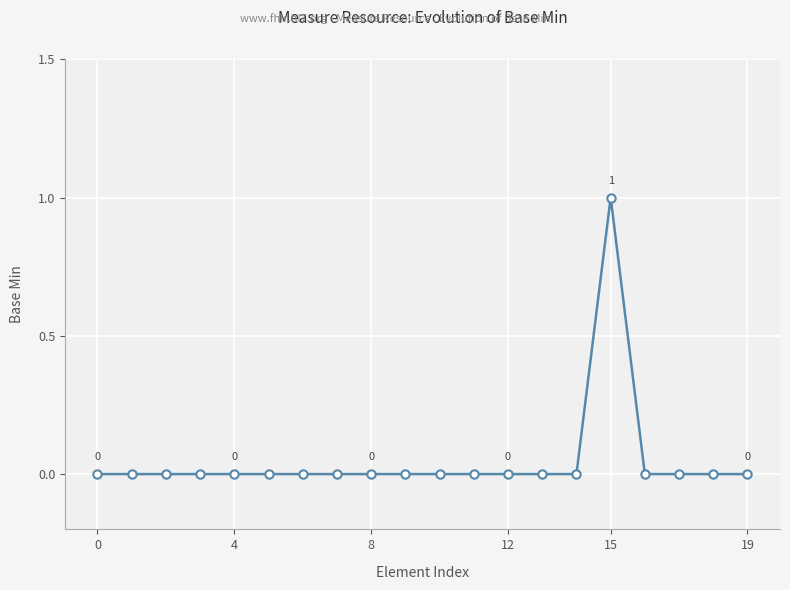

Reading right to left, transcribe all the data shown in this chart.

0	0	0	0	1	0	0	0	0	0	0	0	0	0	0	0	0	0	0	0